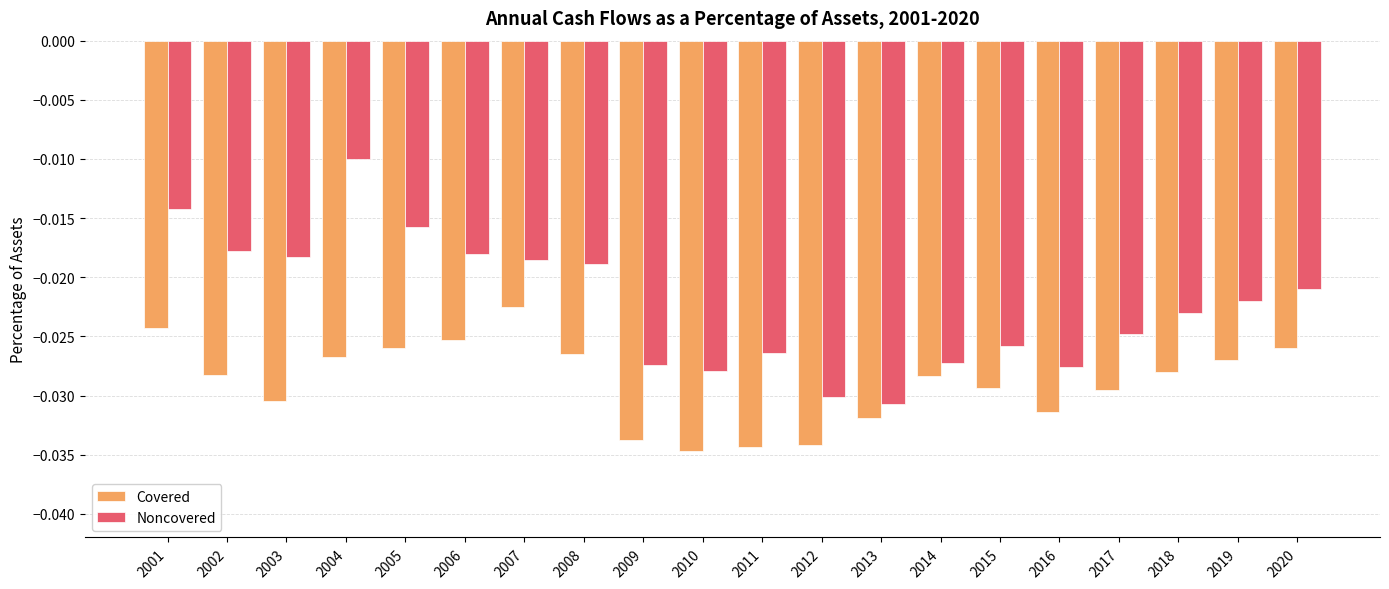

Which series has the largest range (max minus min)?

Noncovered